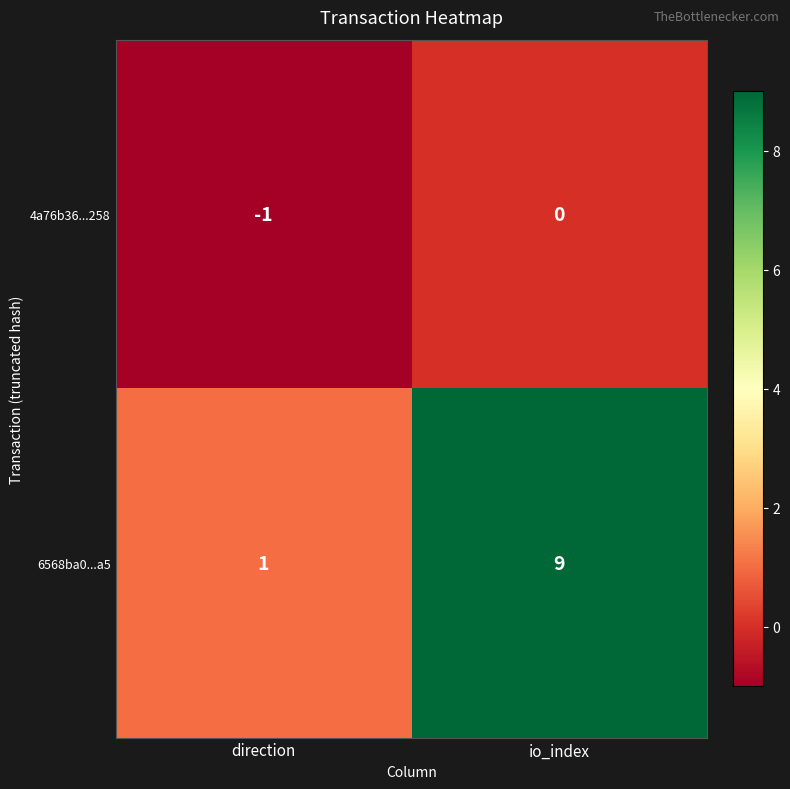

Which series has the widest spread of values?

6568ba0...a5